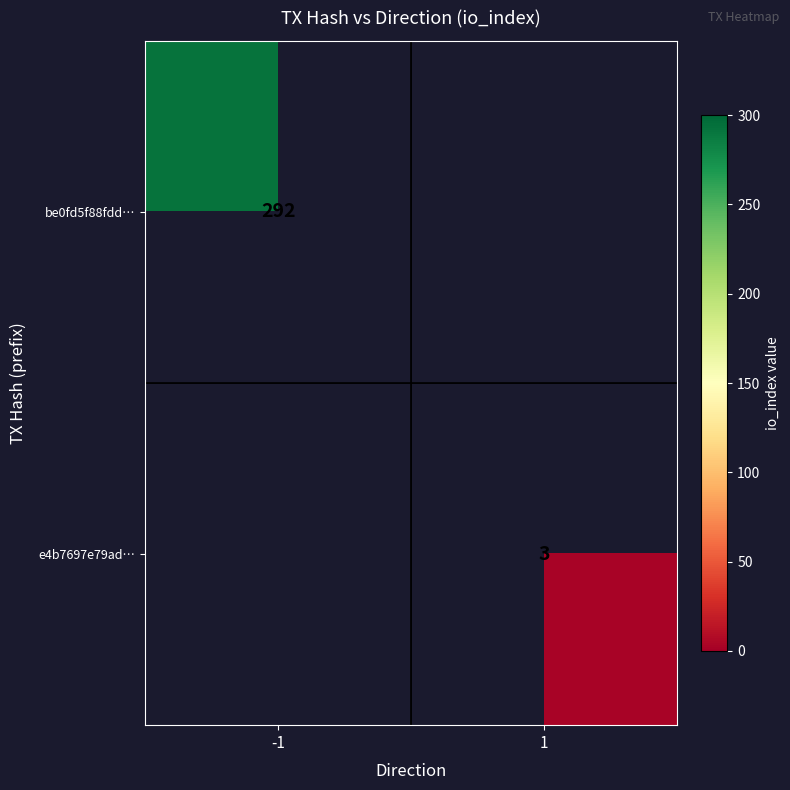

Is it true that e4b7697e79ad… equals 3 at 1?

True